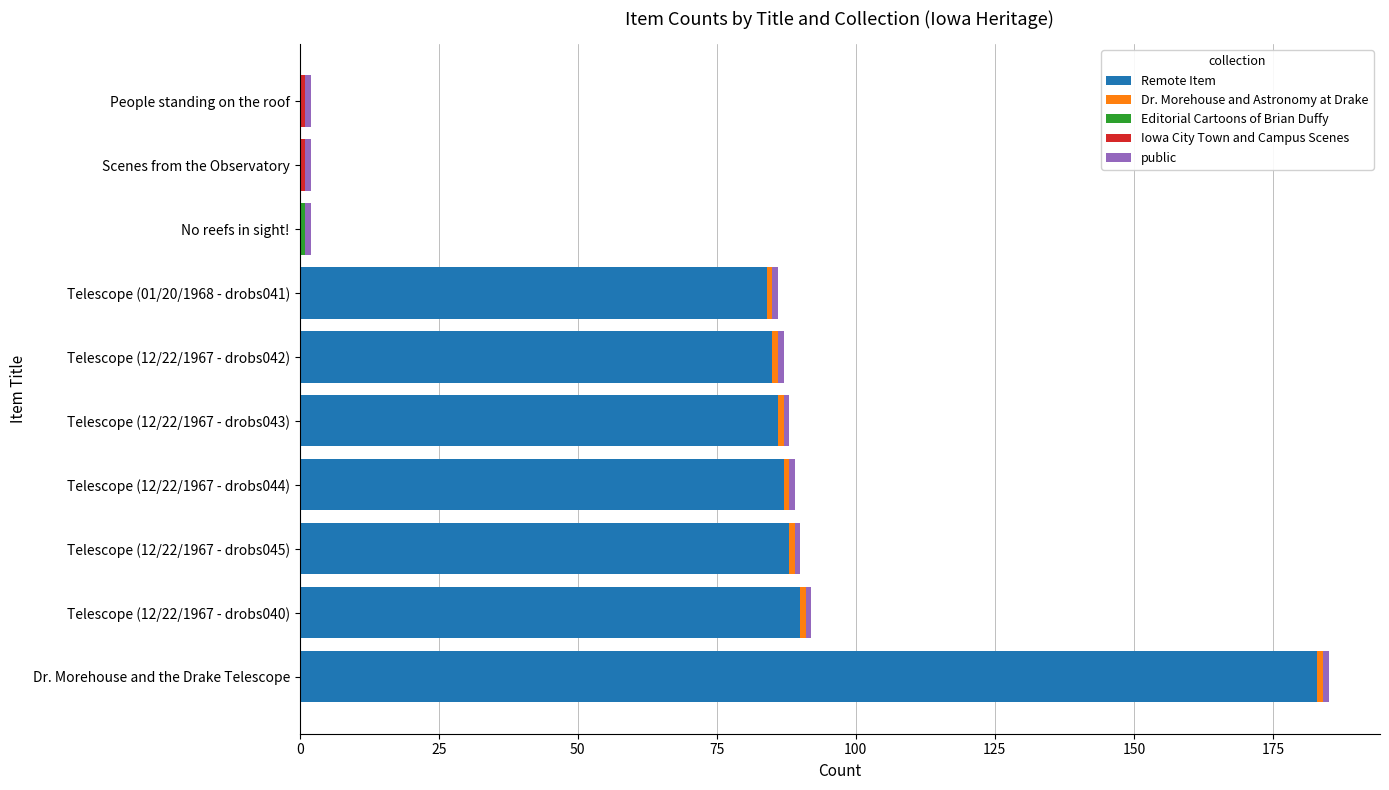

The value of Remote Item at Telescope (12/22/1967 - drobs042) is 115. True or false?

False